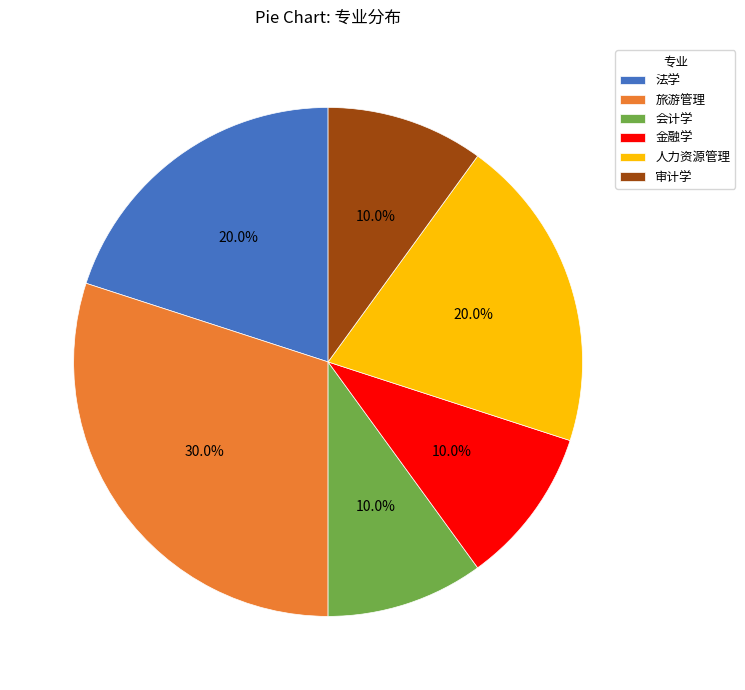

Approximately how many times larger is the value at 人力资源管理 compared to 法学?

1.0